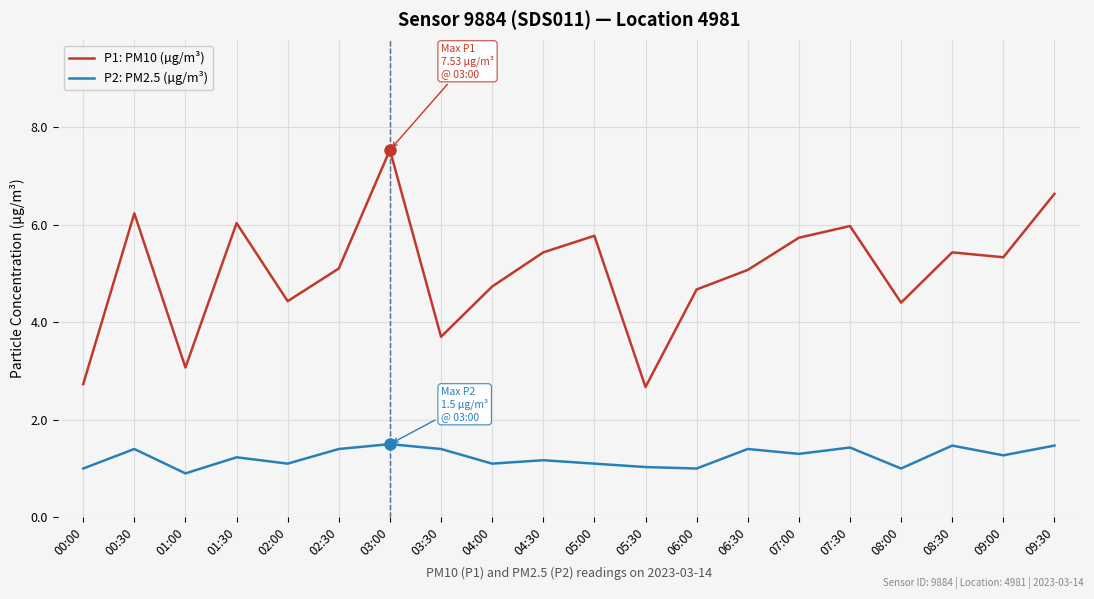

At 06:00, list the series in order from largest to smallest.

P1: PM10 (µg/m³), P2: PM2.5 (µg/m³)